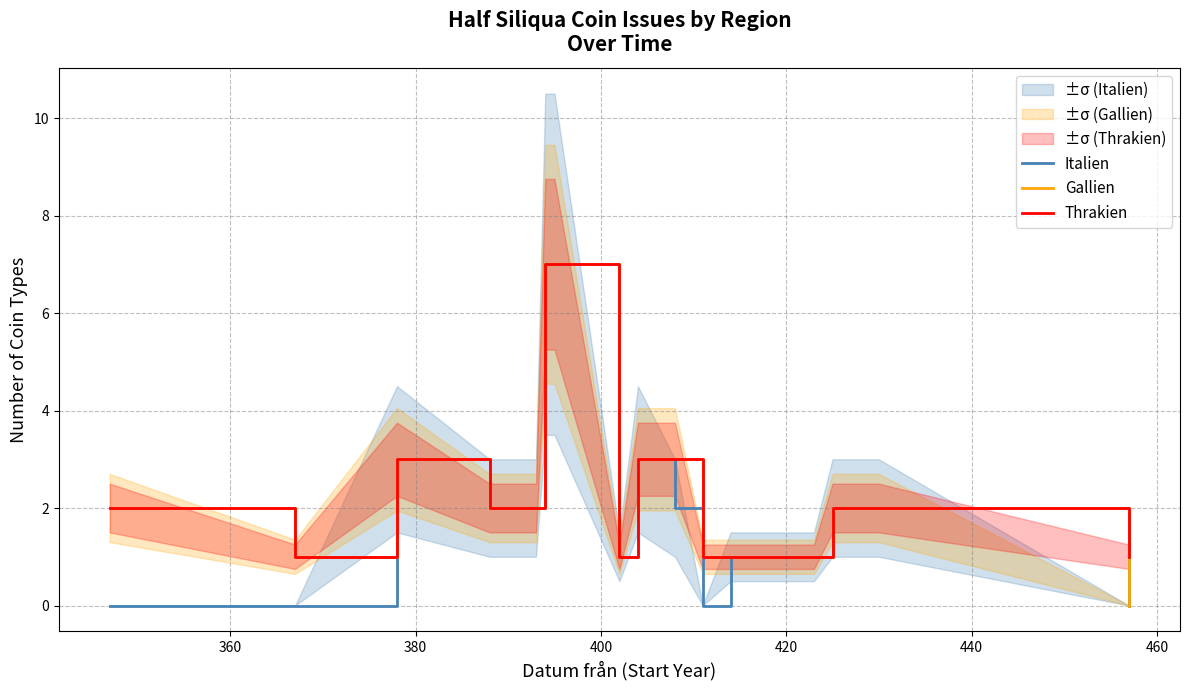

How many values in Italien are above zero?

12